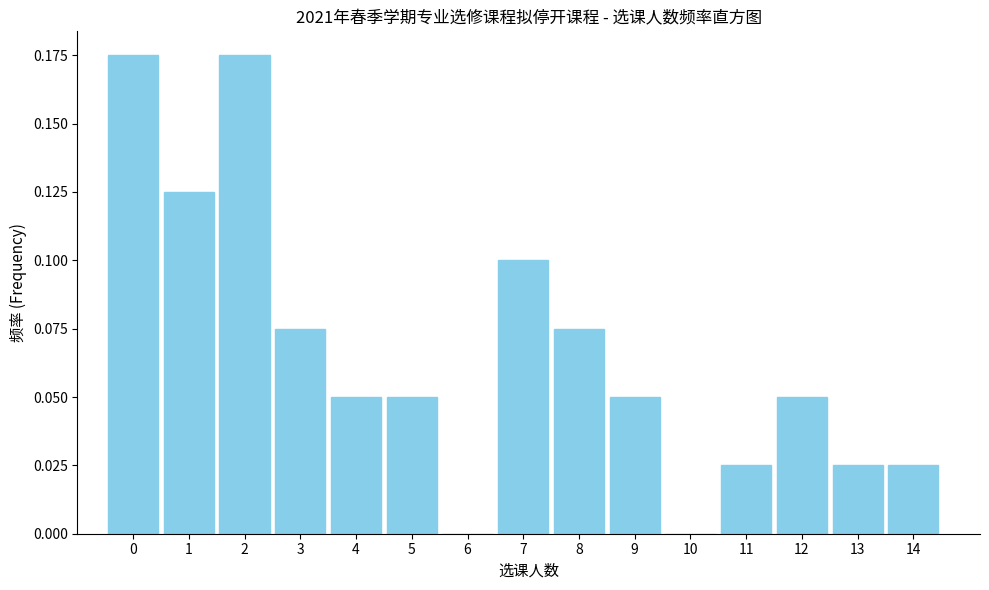

Between 8 and 7, which is larger?

7